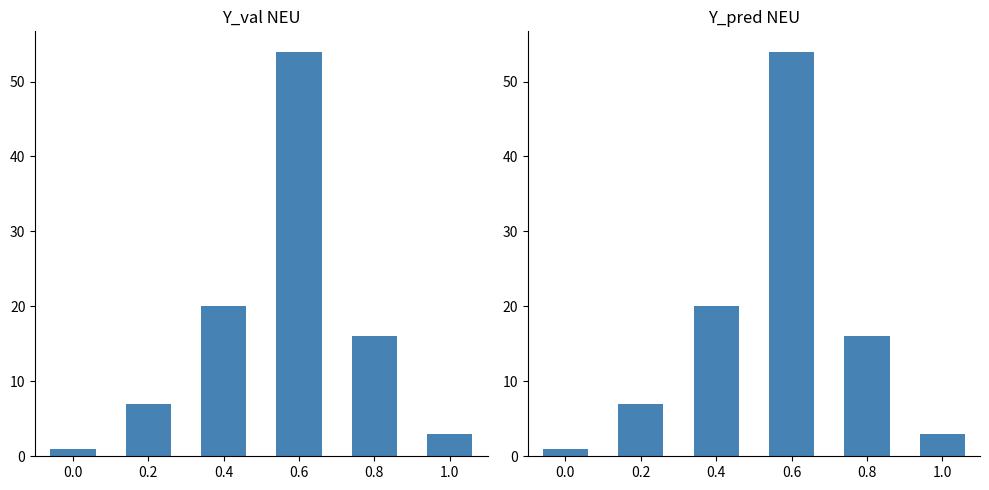

Rank the categories by value from highest to lowest.

0.6, 0.4, 0.8, 0.2, 1.0, 0.0